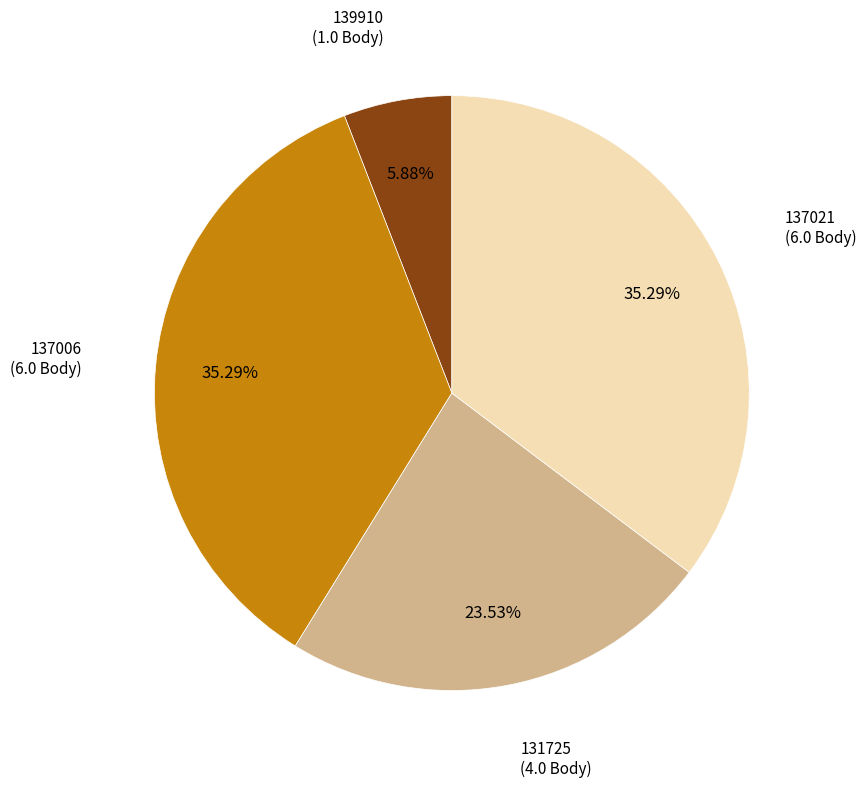

Is there a majority slice in this chart?

No